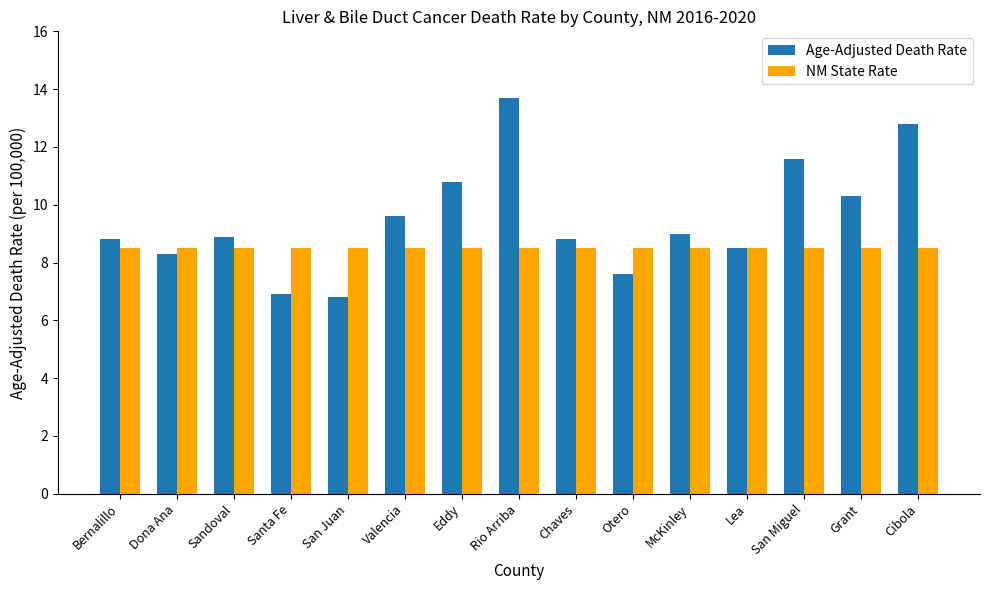

At which label does Age-Adjusted Death Rate reach its peak?

Rio Arriba